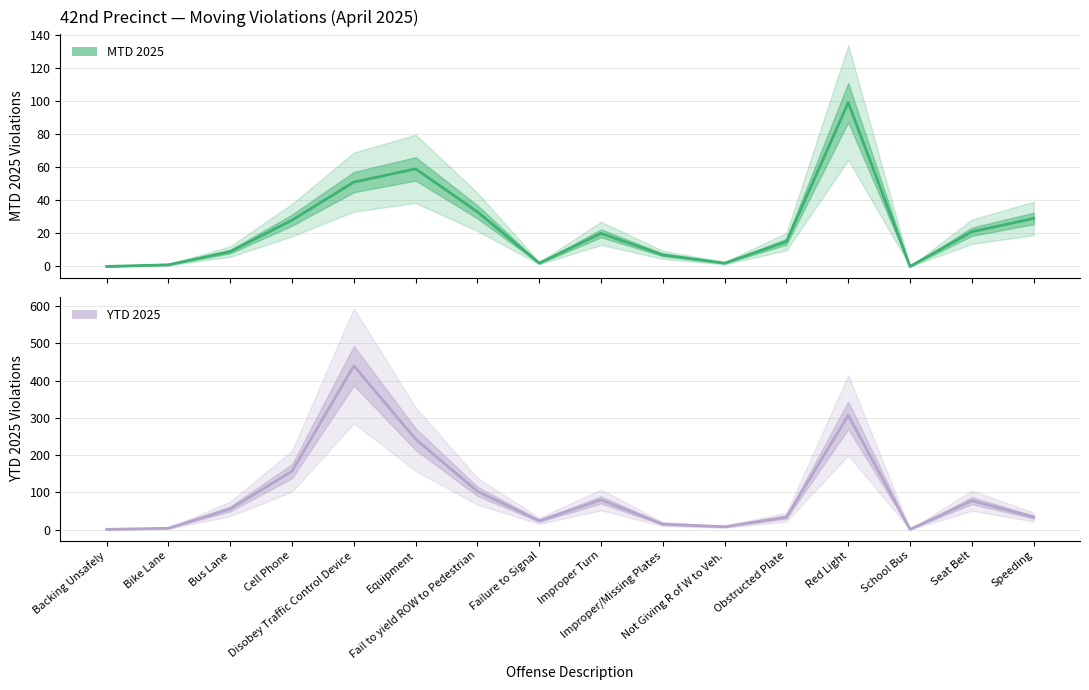

Between School Bus and Fail to yield ROW to Pedestrian, which is larger?

Fail to yield ROW to Pedestrian